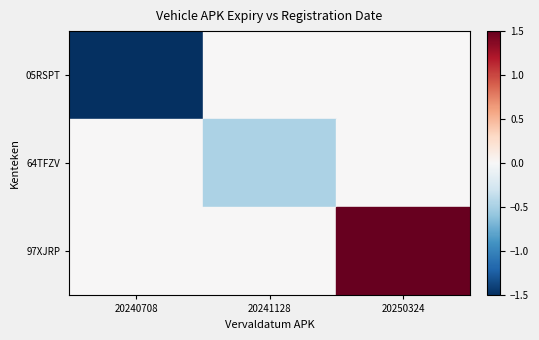

Count the 97XJRP values in the range 0 to 1.

2